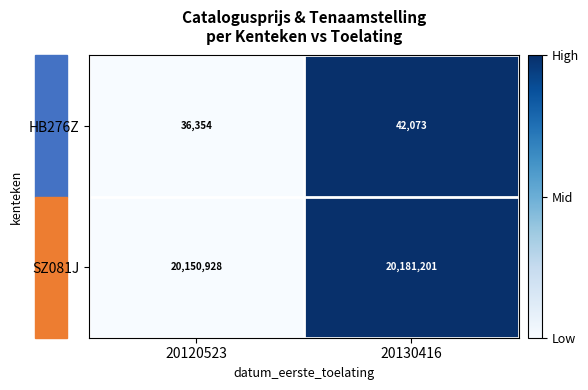

At 20130416, list the series in order from largest to smallest.

SZ081J, HB276Z